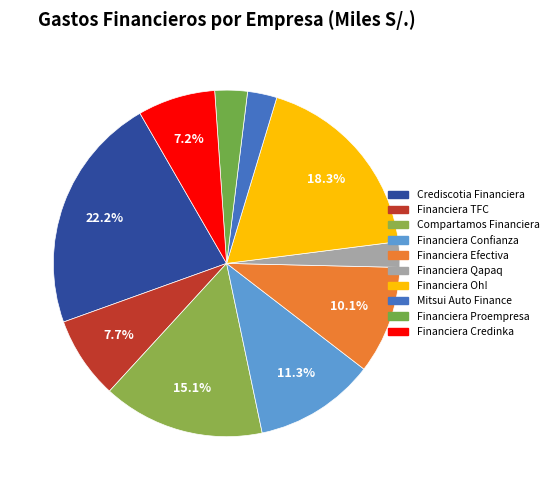

The Financiera Oh! slice represents 18% of the pie. True or false?

True